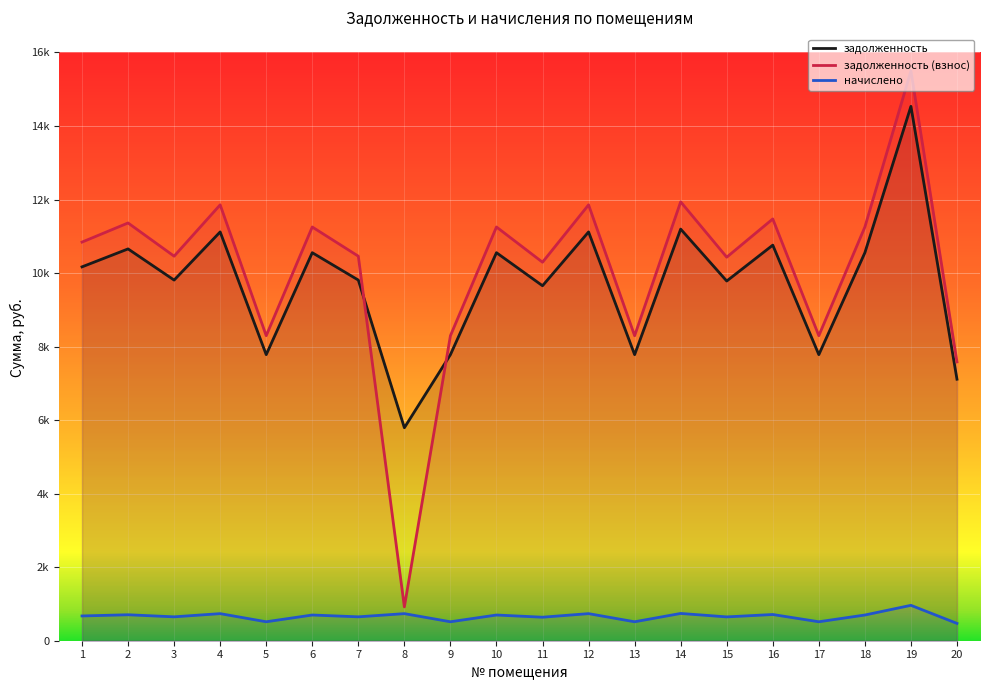

At 2, list the series in order from smallest to largest.

начислено, задолженность, задолженность (взнос)